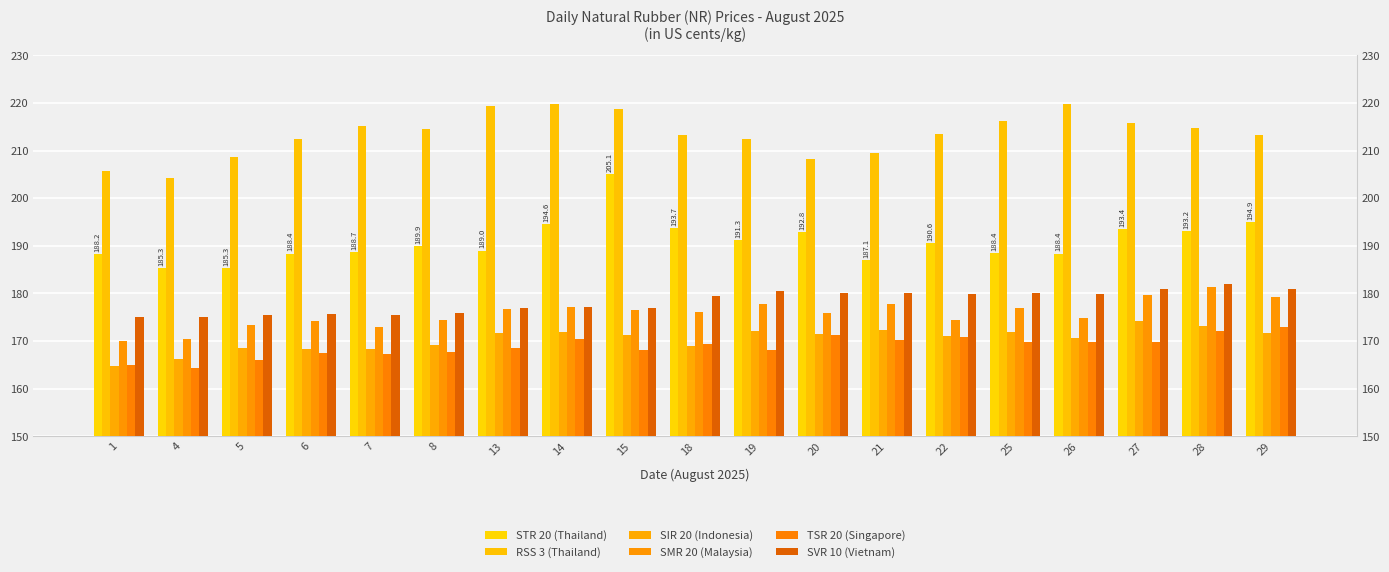

True or false: SIR 20 (Indonesia) has a value of 172.0 at 14.

True